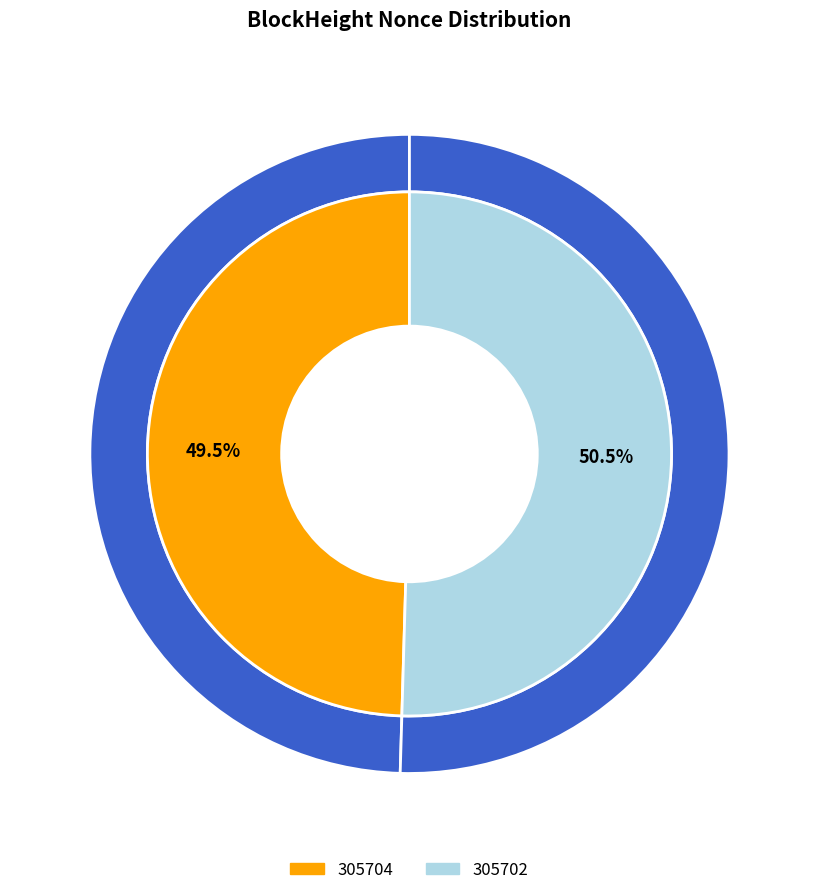

To the nearest percent, what is the combined percentage of 305702 and 305704?

100%